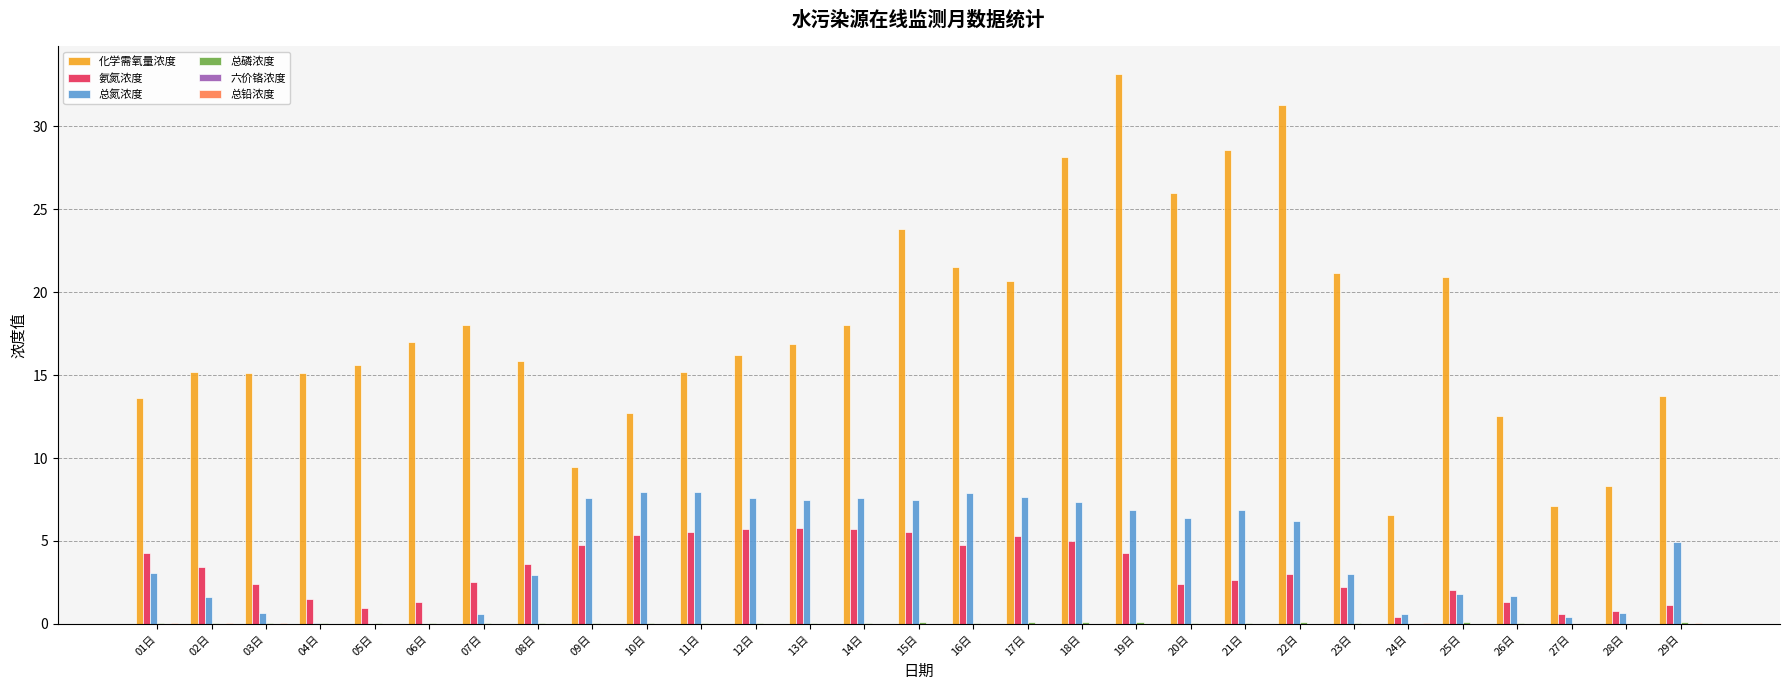

Which series has the largest total across all categories?

化学需氧量浓度